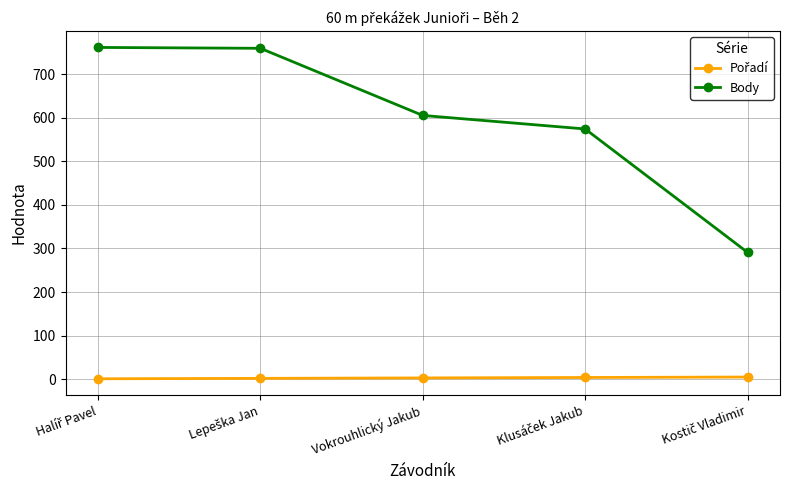

What is the maximum value shown in the chart?

761